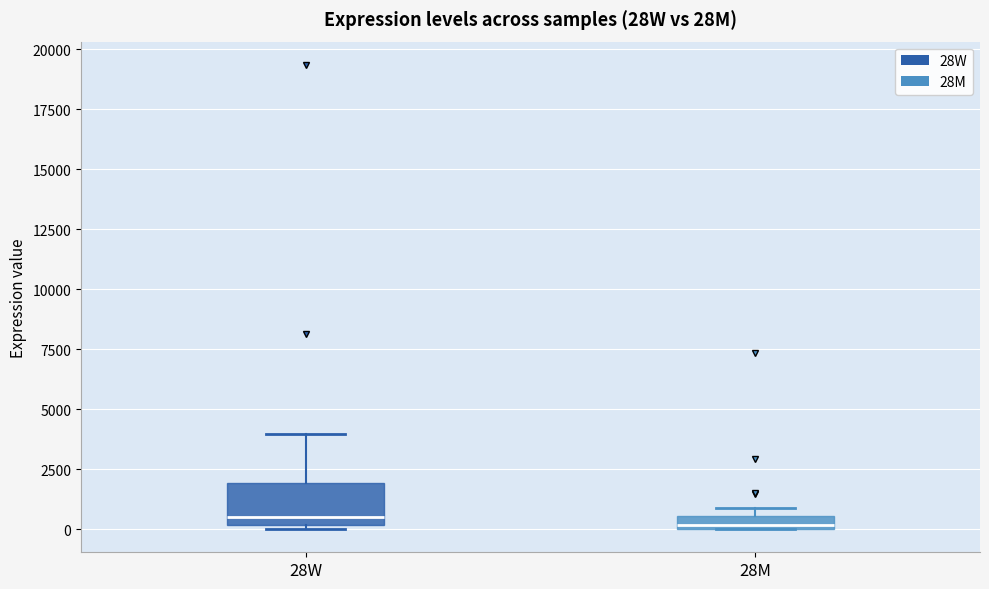

Which box is the tallest, from its lower edge to its upper edge?

28W